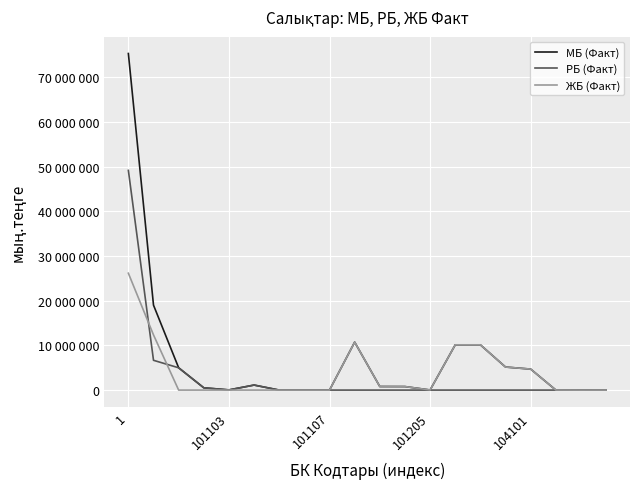

True or false: РБ (Факт) and ЖБ (Факт) intersect in this chart.

True